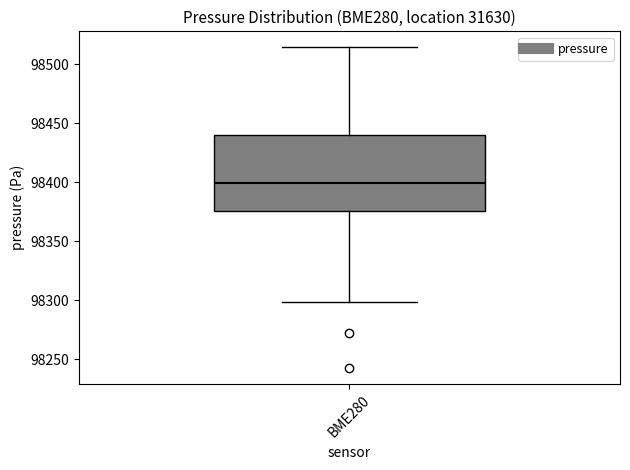

Where does the median line of the box for BME280 sit on the y-axis? The values are not printed on the chart, so give them approximately, as read against the axis.

98400